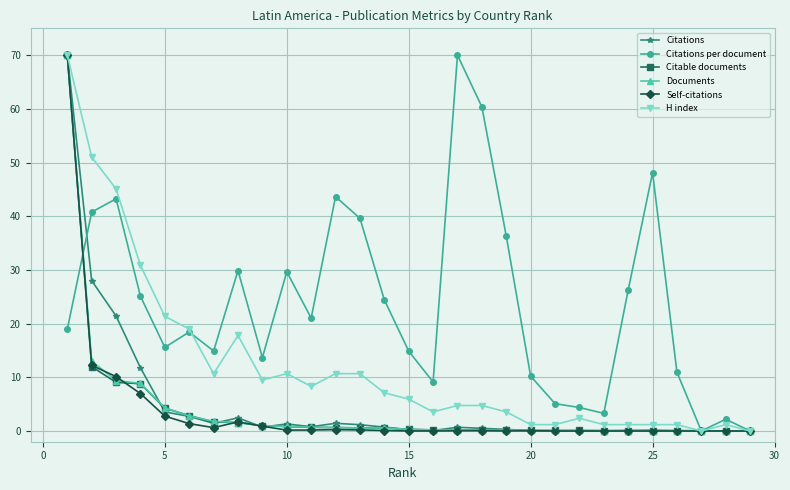

Which series has the largest total across all categories?

Citations per document